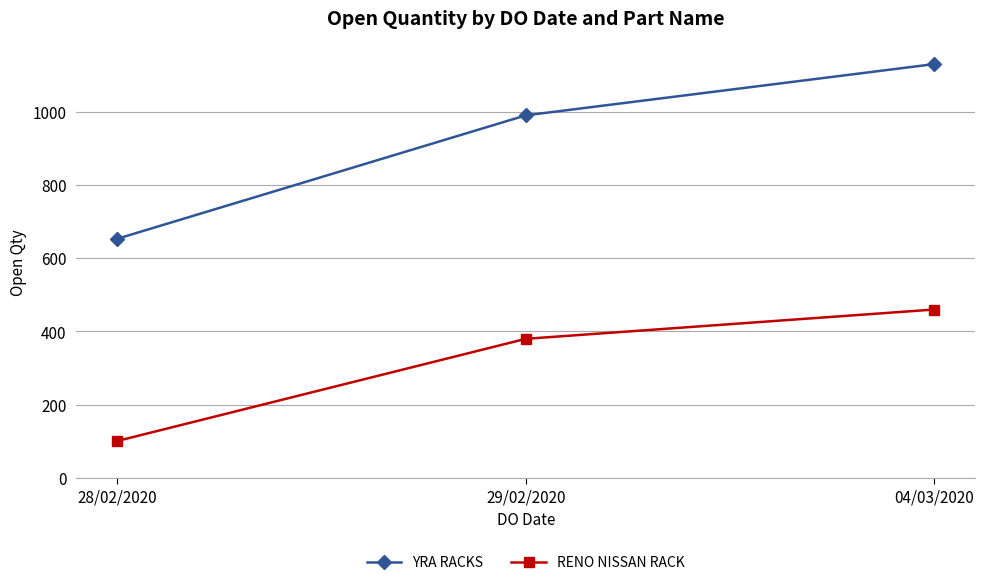

At how many categories does at least one series exceed 1121?

1